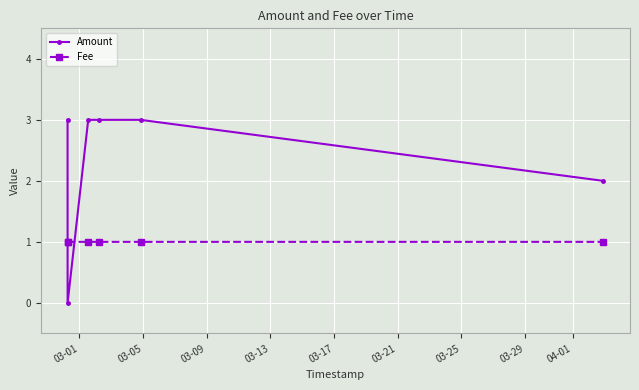

List the series in order of their overall mean, lowest first.

Fee, Amount